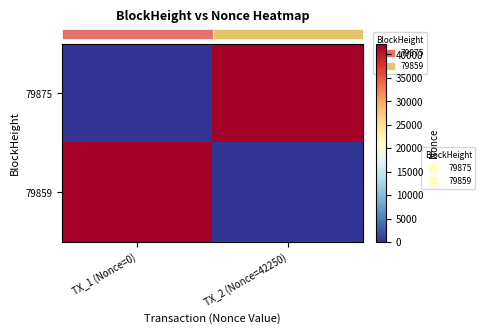

At which category is the sum across all series the highest?

TX_1 (Nonce=0)